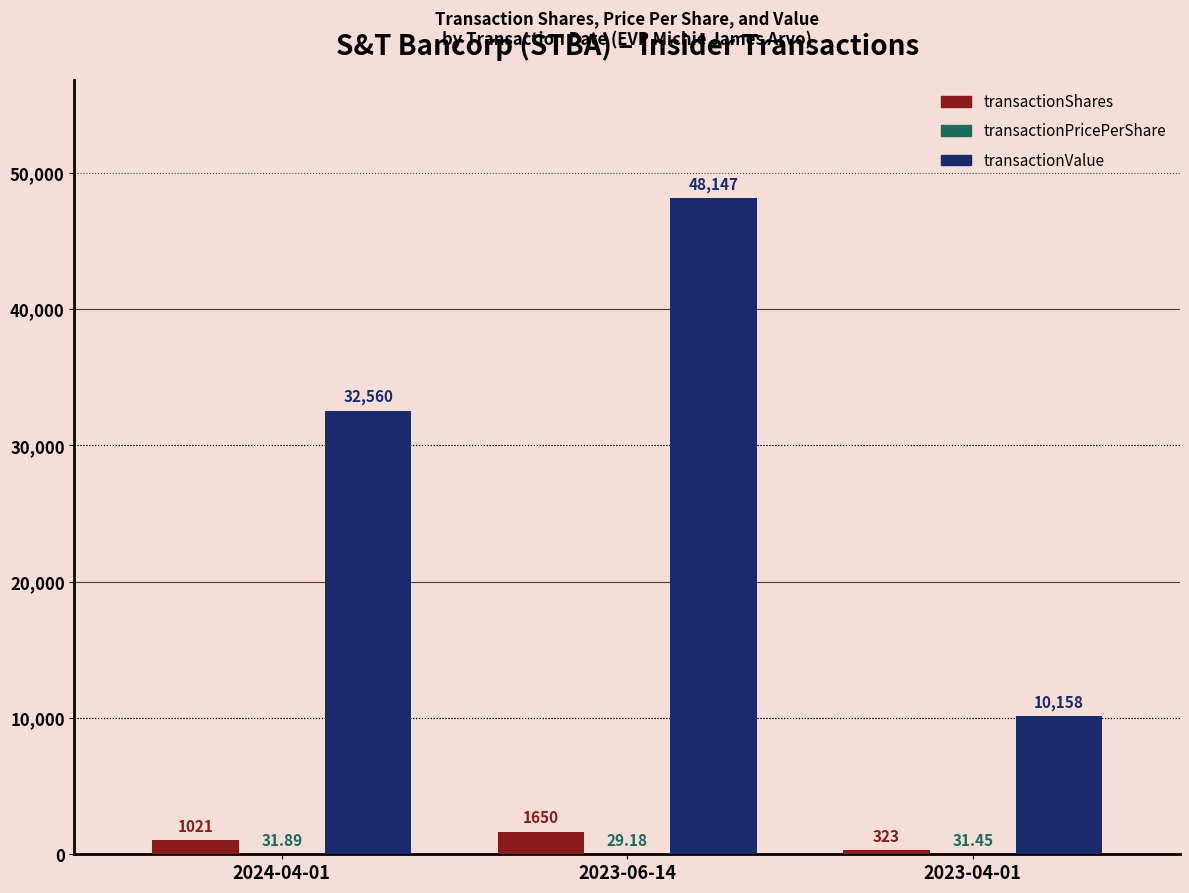

Are the bars horizontal?

No